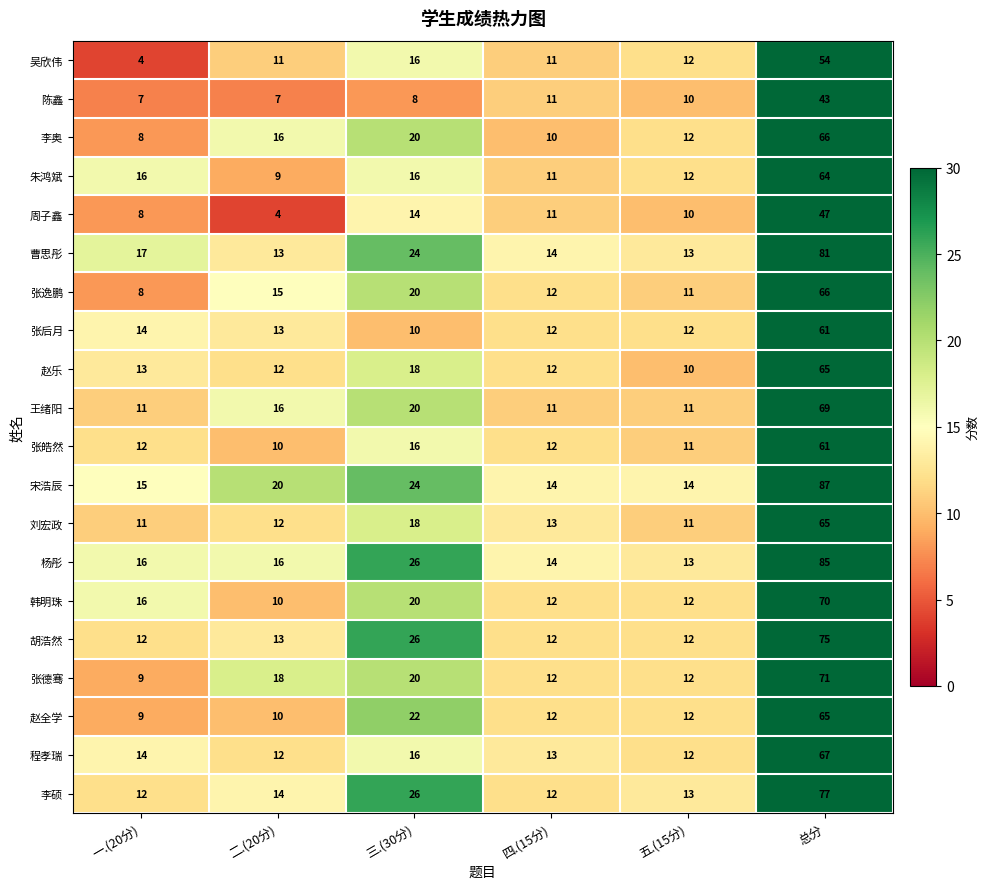

Where is 胡浩然 nearest to the value 43?

三.(30分)